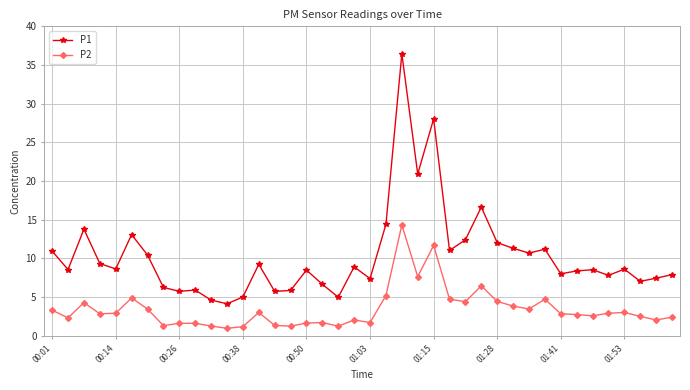

True or false: P2 has more than 1 interior local peaks.

True